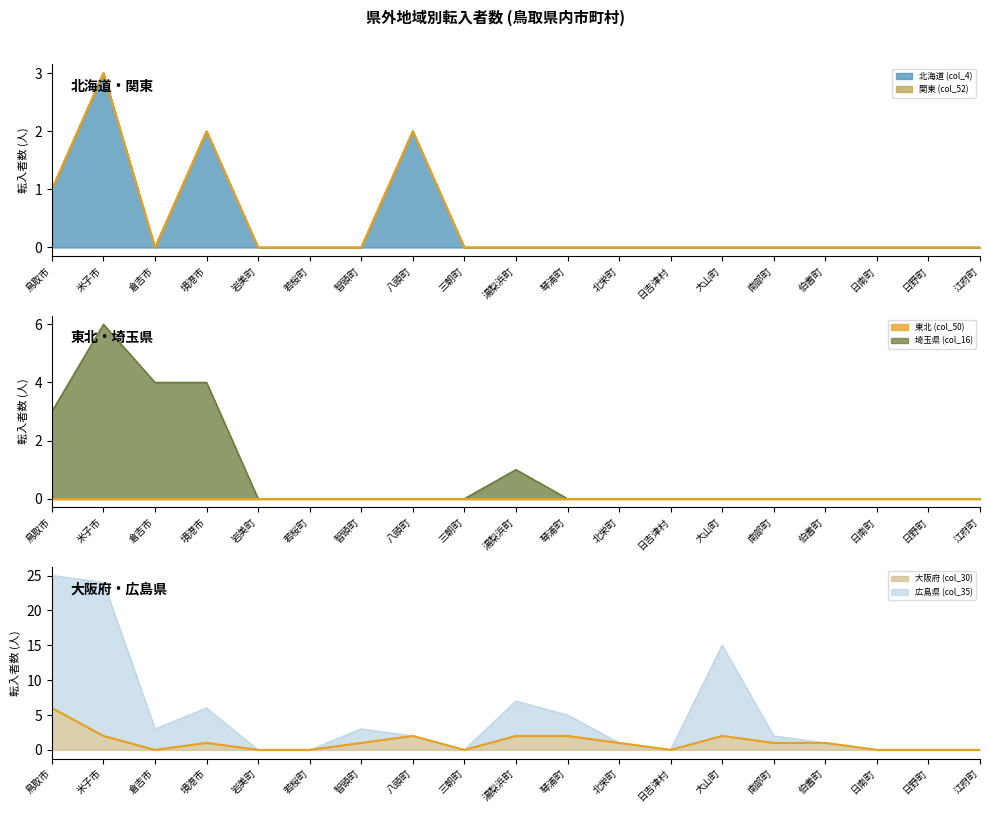

The 埼玉県 (col_16) series shows 2 at 三朝町. True or false?

False